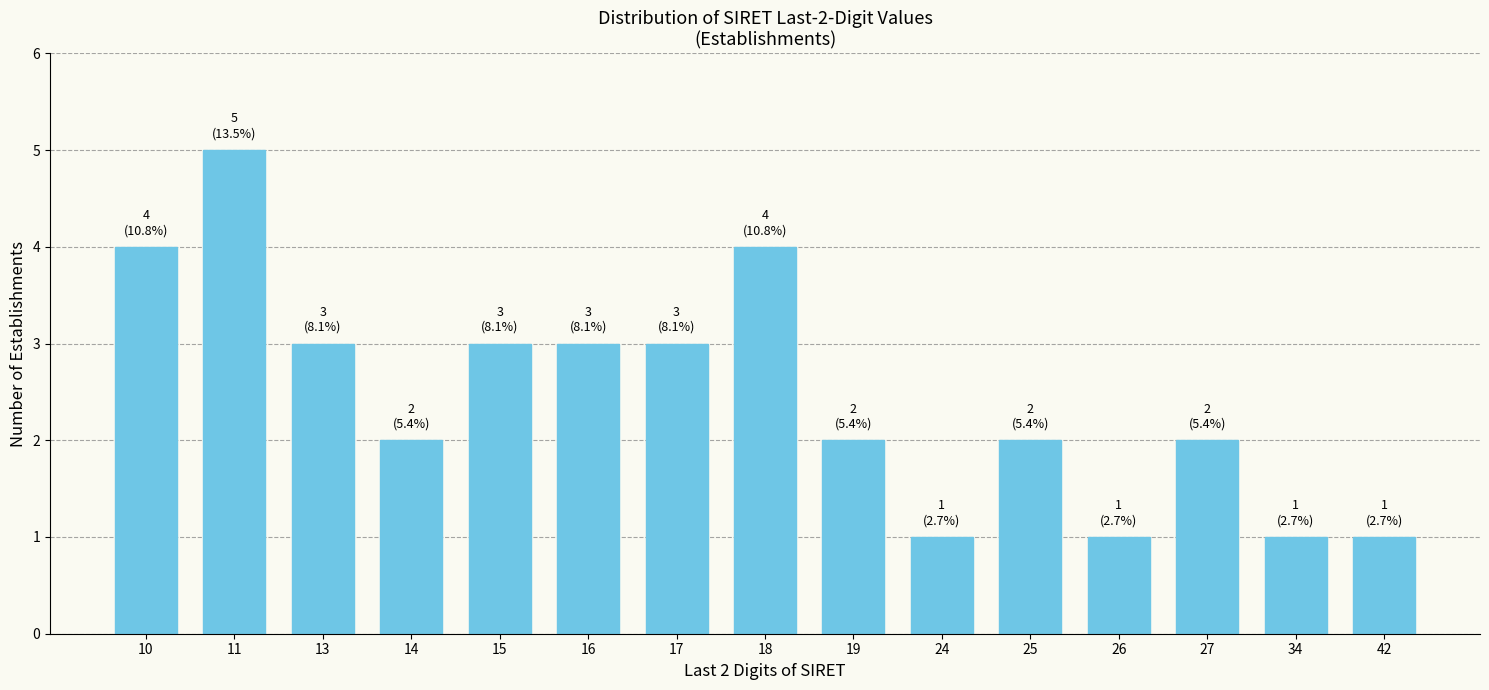

Reading left to right, what are all the values shown in this chart?

4	5	3	2	3	3	3	4	2	1	2	1	2	1	1